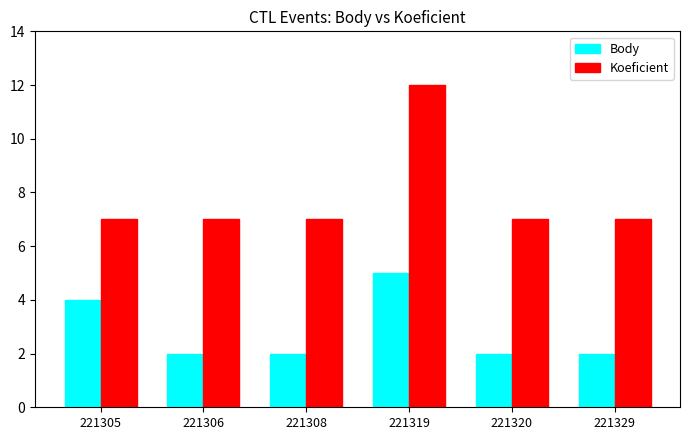

Is it true that Body equals 2 at 221329?

True